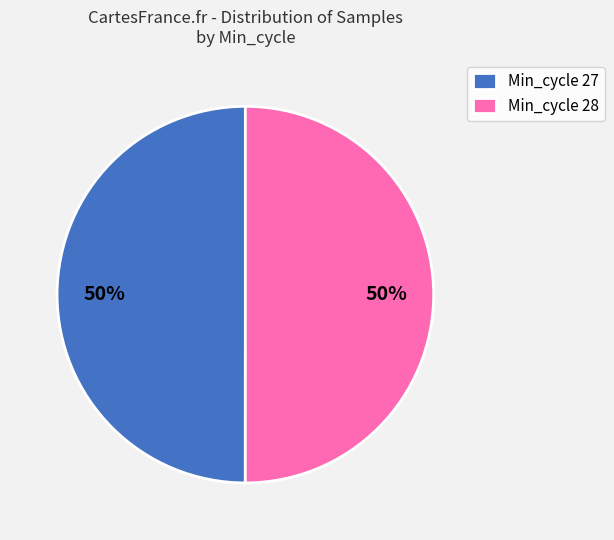

Do Min_cycle 28 and Min_cycle 27 together represent more than half of the pie?

Yes